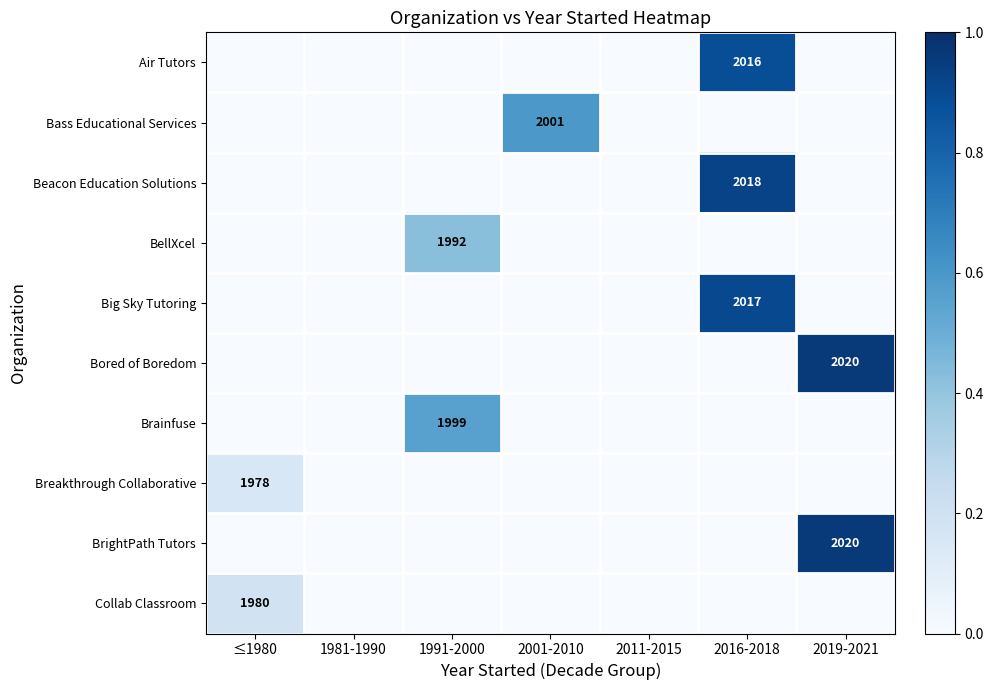

True or false: BrightPath Tutors has a value of 2020 at 2019-2021.

True